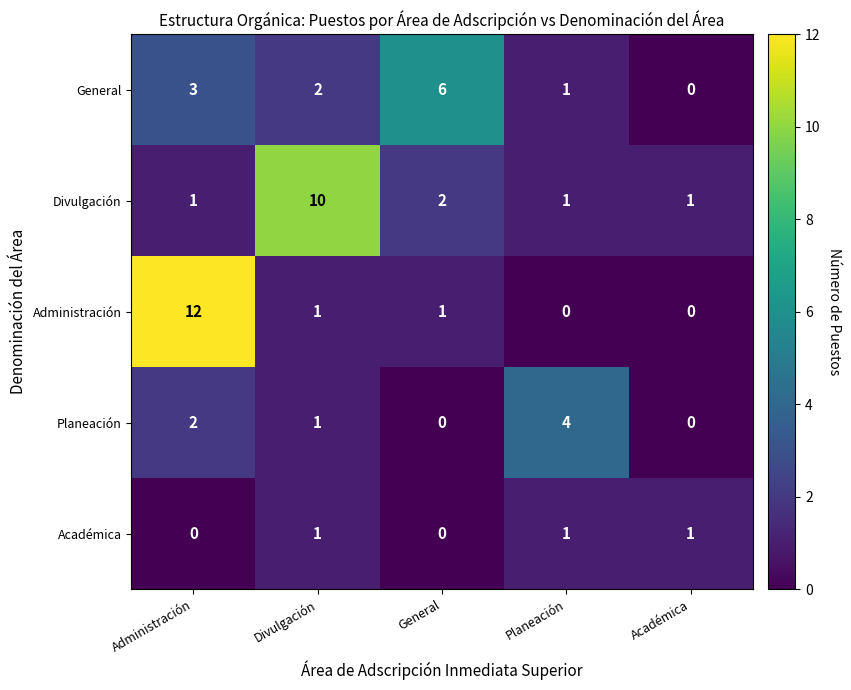

Reading left to right, transcribe all the data shown in this chart.

General: Administración=3	Divulgación=2	General=6	Planeación=1	Académica=0
Divulgación: Administración=1	Divulgación=10	General=2	Planeación=1	Académica=1
Administración: Administración=12	Divulgación=1	General=1	Planeación=0	Académica=0
Planeación: Administración=2	Divulgación=1	General=0	Planeación=4	Académica=0
Académica: Administración=0	Divulgación=1	General=0	Planeación=1	Académica=1